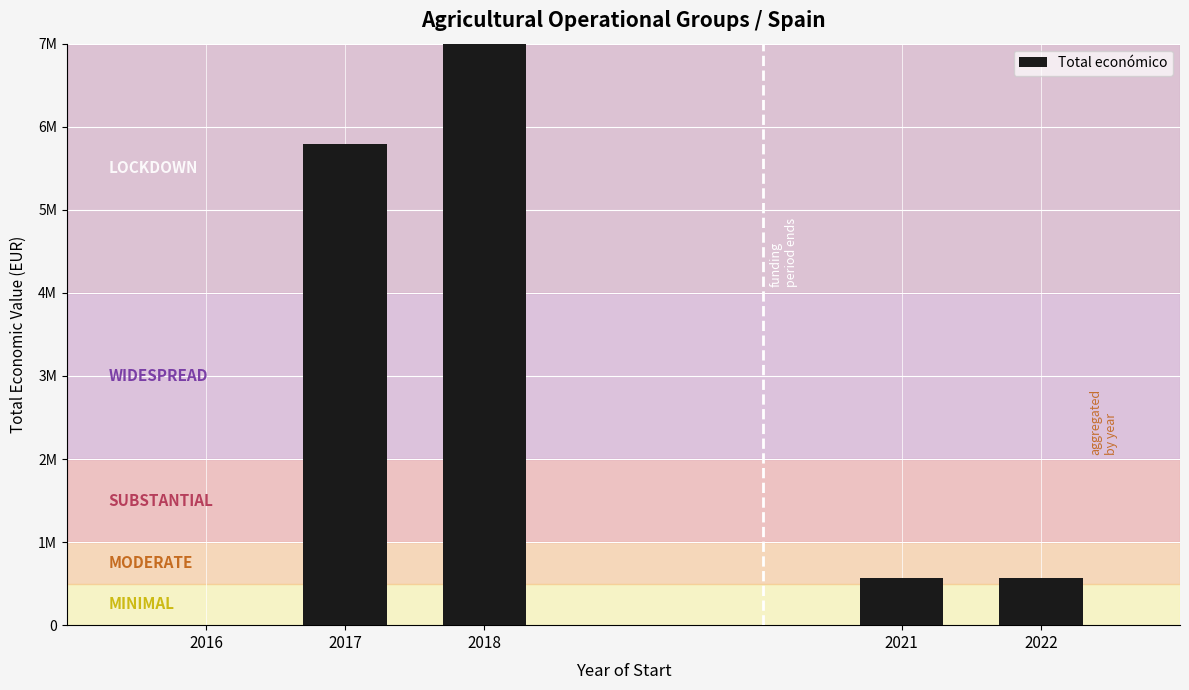

At which label does the data first exceed 570505?

2017